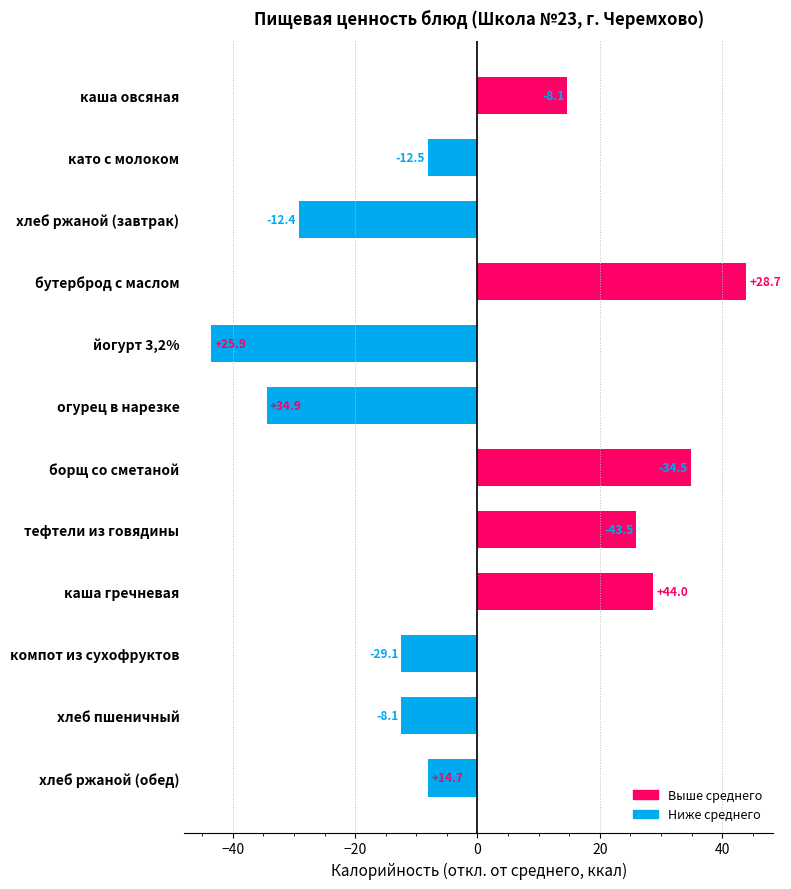

What is the approximate value at бутерброд с маслом?

44.0